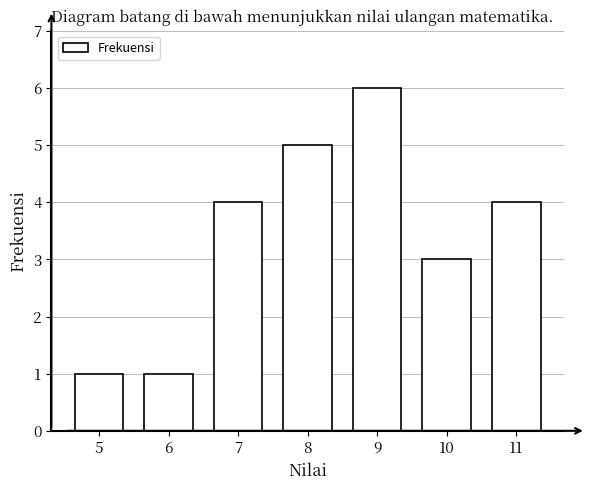

Reading right to left, what are all the values shown in this chart?

11=4	10=3	9=6	8=5	7=4	6=1	5=1